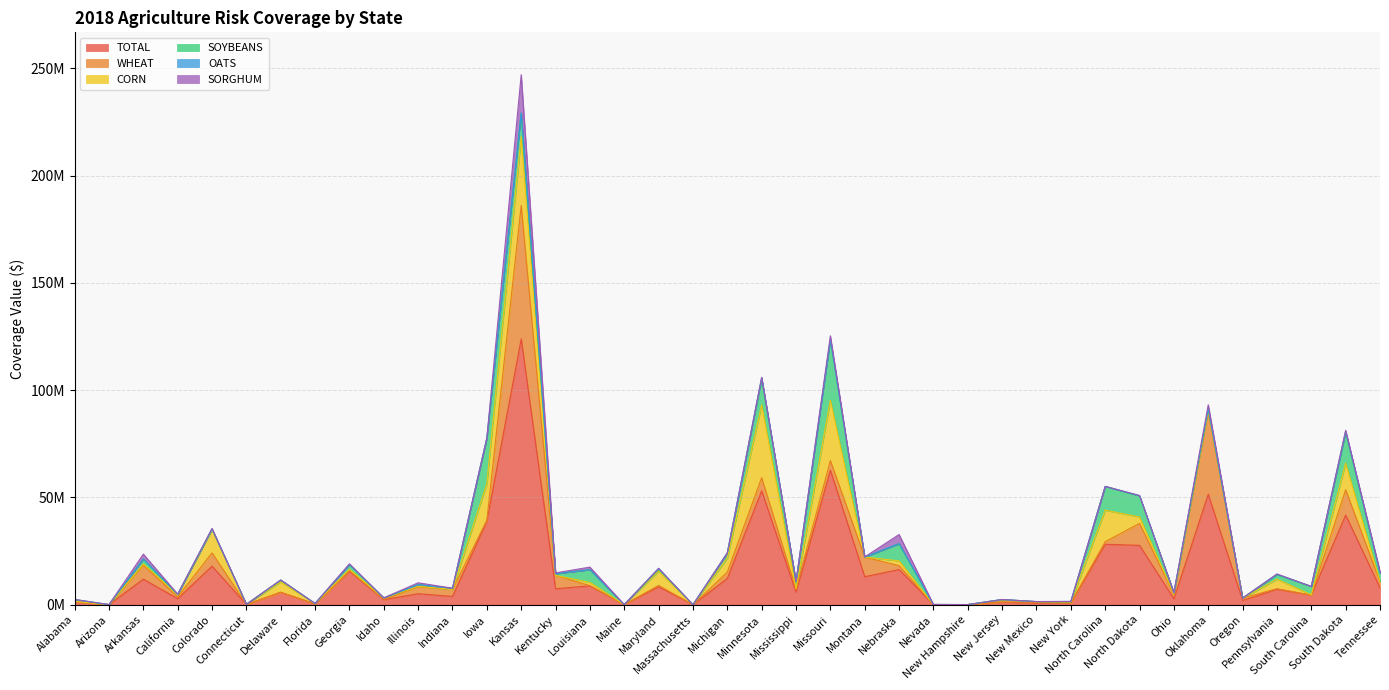

Count the number of data series in this chart.

6